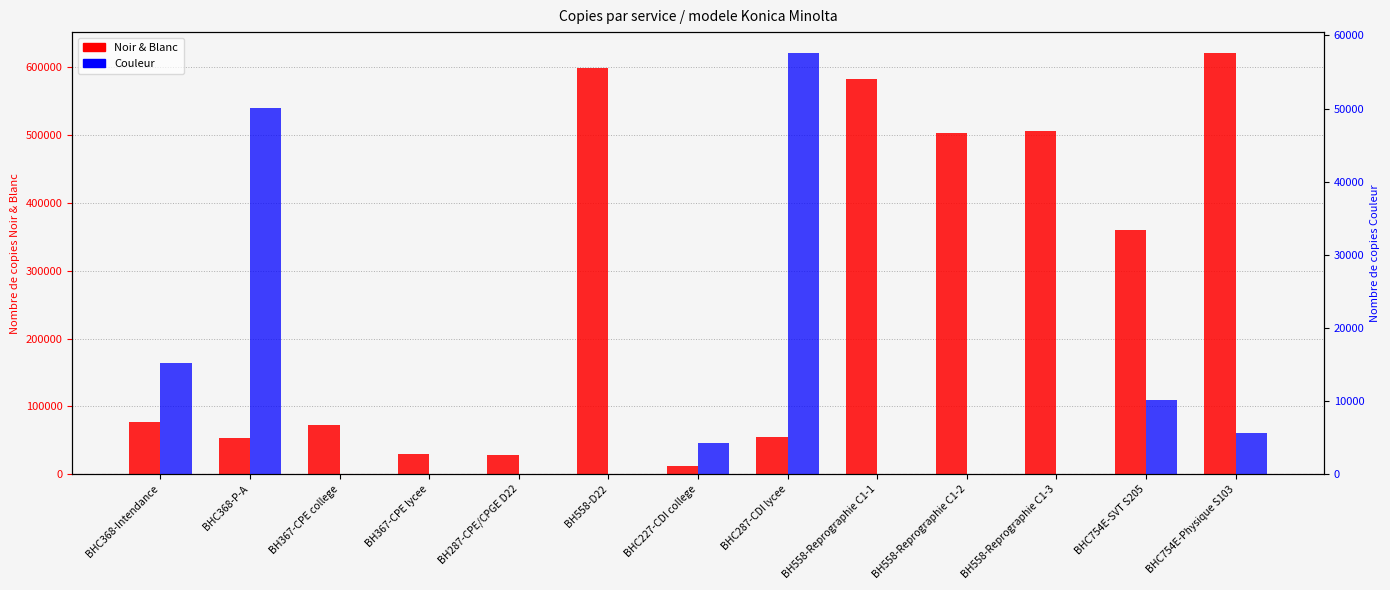

What is the label of the 8th bar from the right?

BH558-D22